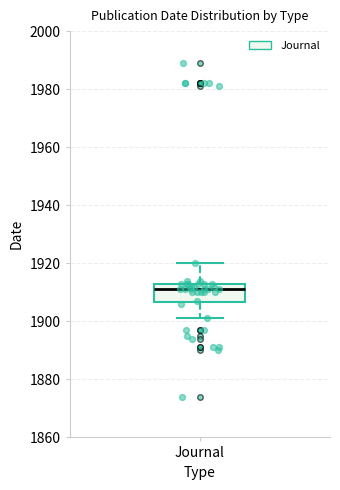

Where is the upper edge of the box for Journal on the y-axis? The values are not printed on the chart, so give them approximately, as read against the axis.

1914